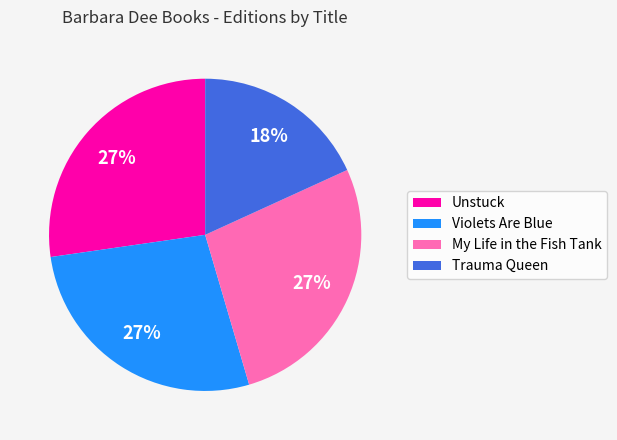

What is the ratio of the value at My Life in the Fish Tank to the value at Trauma Queen?

1.5